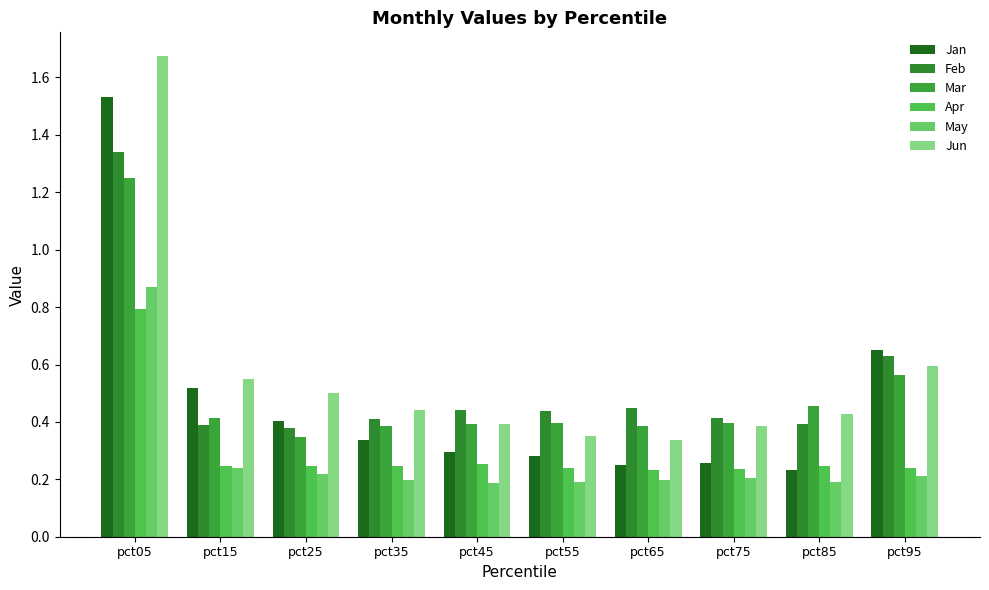

Count the number of data series in this chart.

6